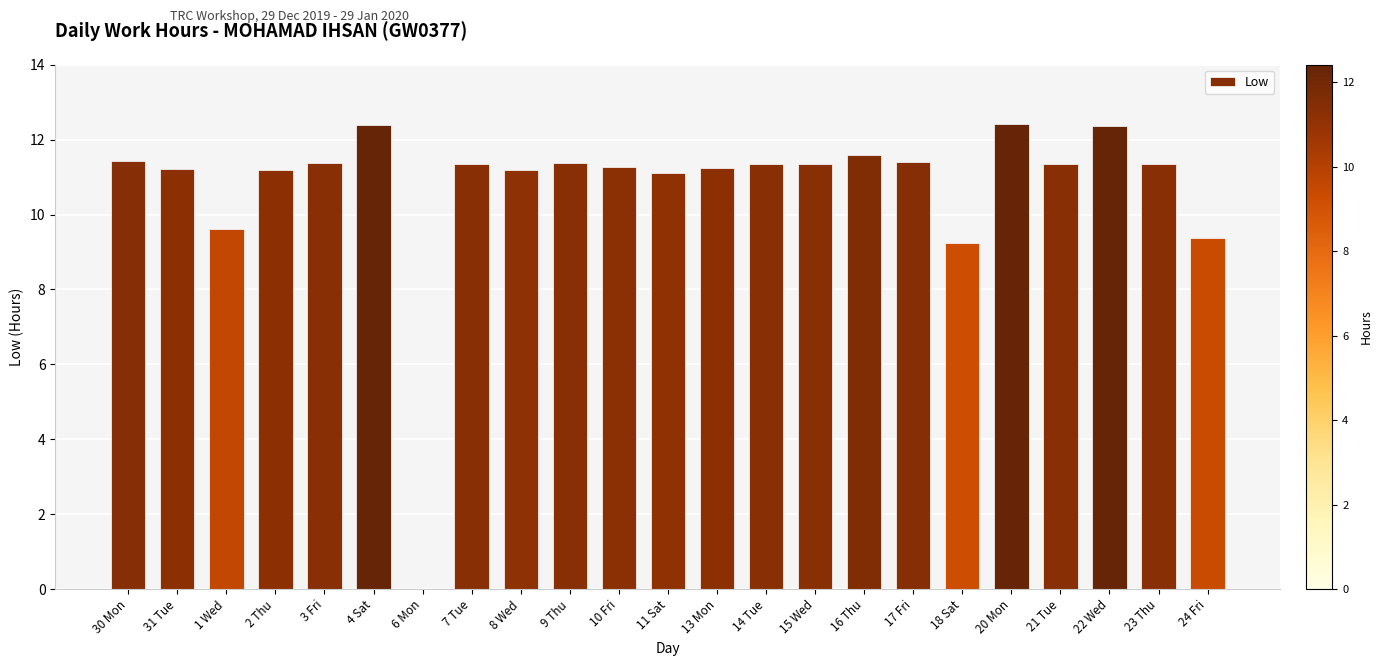

What is the sum of all values?

246.6